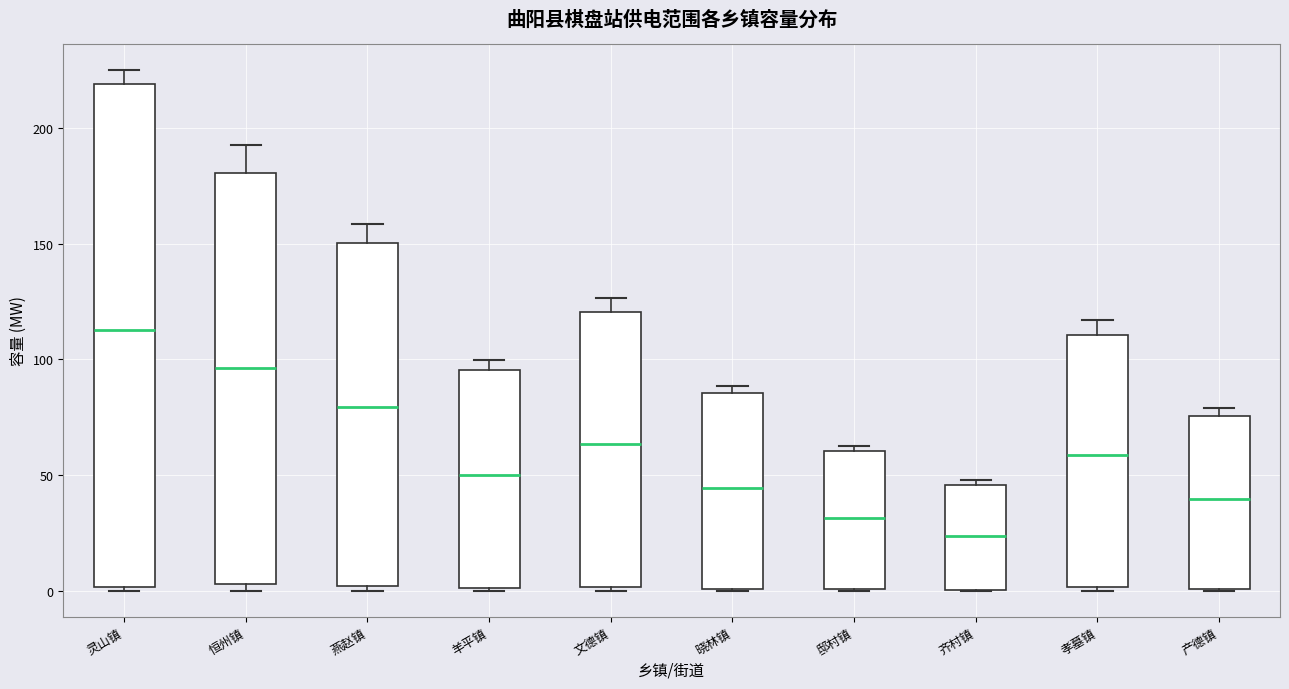

Reading left to right, transcribe this box plot: for each box, give where its median line is, the range the box spans, and where its two whiskers end, as read against the y-axis. The values are not printed on the chart, so give them approximately, as read against the axis.

灵山镇: median 115, box 0 to 220, whiskers 0 (just below the box's lower edge) to 225
恒州镇: median 95, box 5 to 180, whiskers 0 to 195
燕赵镇: median 80, box 0 to 150, whiskers 0 (just below the box's lower edge) to 160
羊平镇: median 50, box 0 to 95, whiskers 0 to 100
文德镇: median 65, box 0 to 120, whiskers 0 to 125
晓林镇: median 45, box 0 to 85, whiskers 0 to 90
邸村镇: median 30, box 0 to 60, whiskers 0 to 65
齐村镇: median 25, box 0 to 45, whiskers 0 to 50
孝墓镇: median 60, box 0 to 110, whiskers 0 (just below the box's lower edge) to 115
产德镇: median 40, box 0 to 75, whiskers 0 to 80